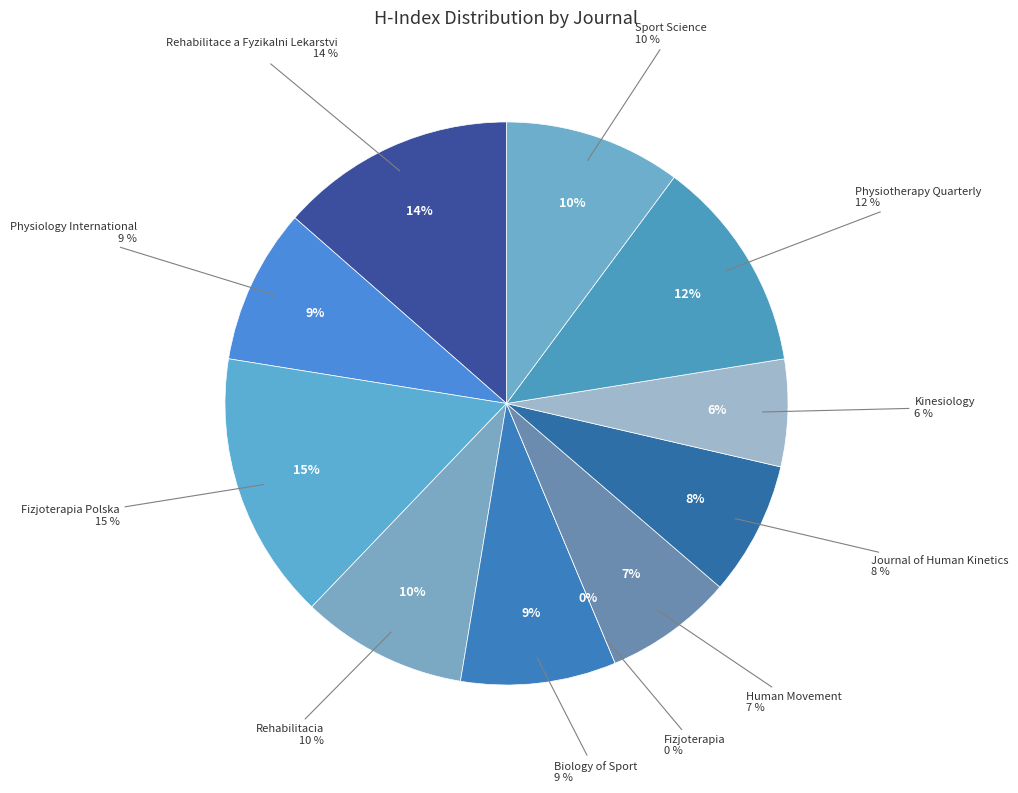

Does any single category account for the majority?

No